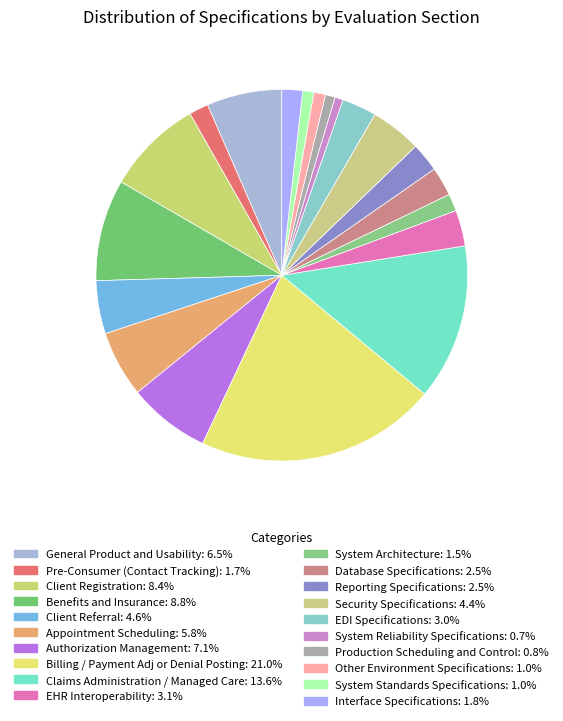

Count the number of slices in the pie.

20